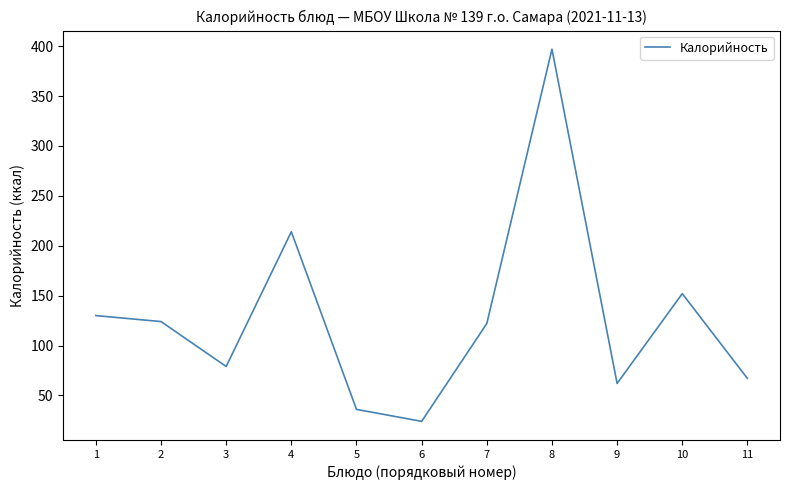

At which category does the data reach its first local valley?

3